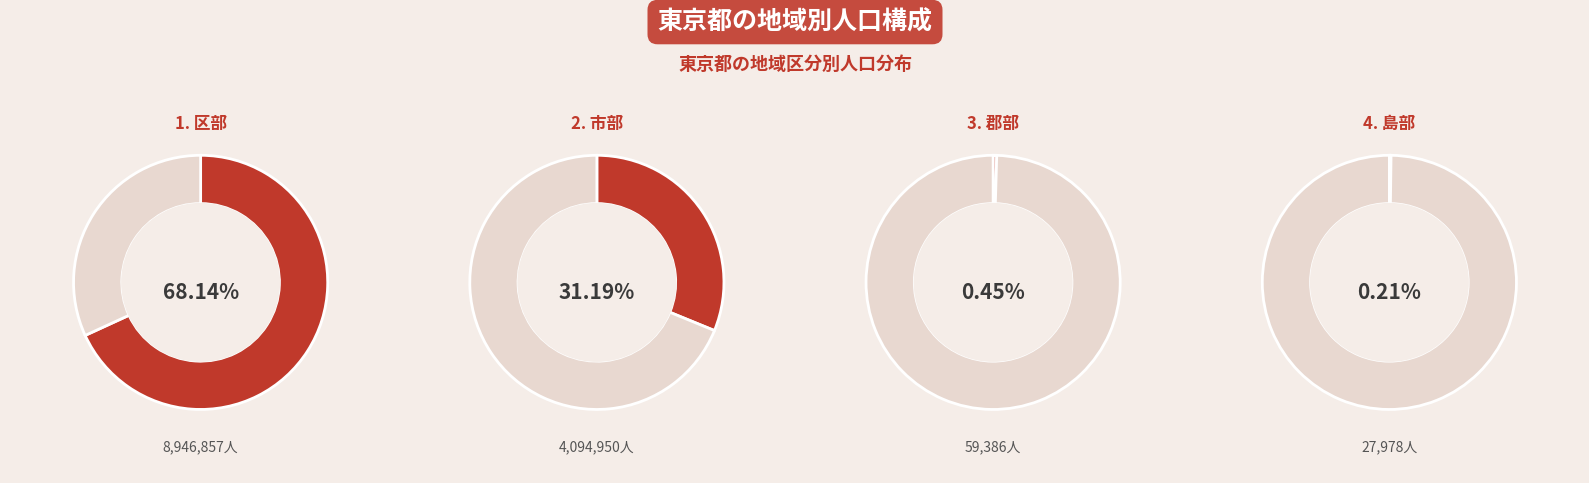

What is the change in value from 区部 to 島部?

-8918879